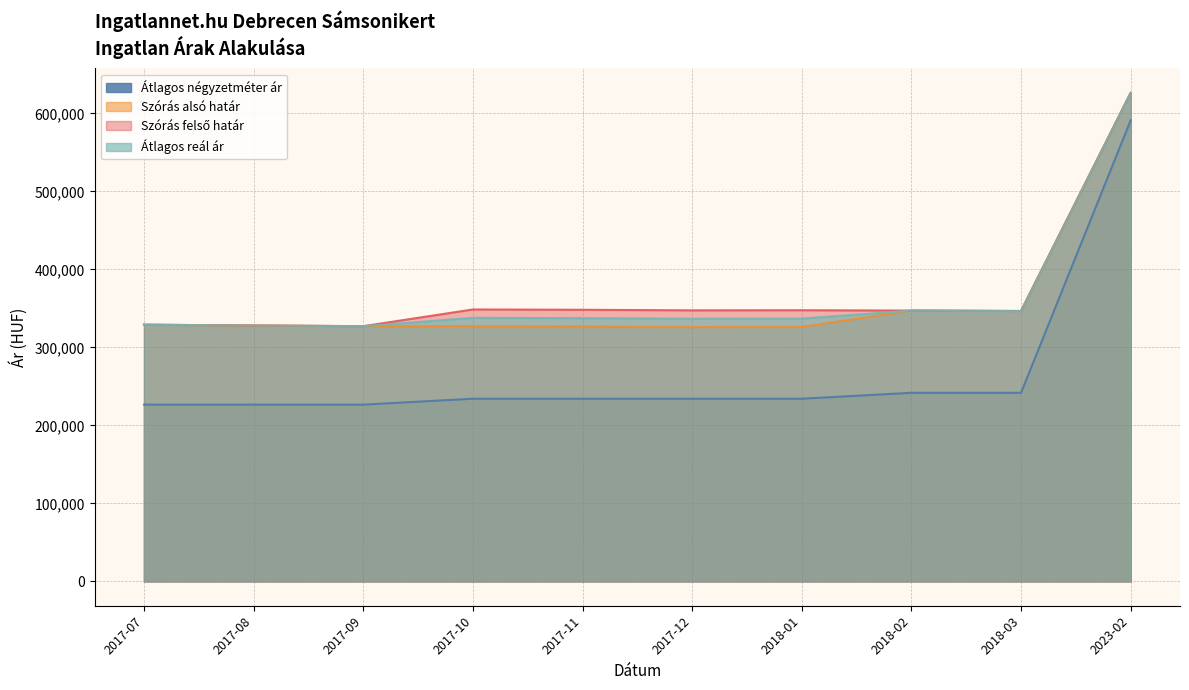

What are all the series names shown in the legend?

Átlagos négyzetméter ár, Szórás alsó határ, Szórás felső határ, Átlagos reál ár